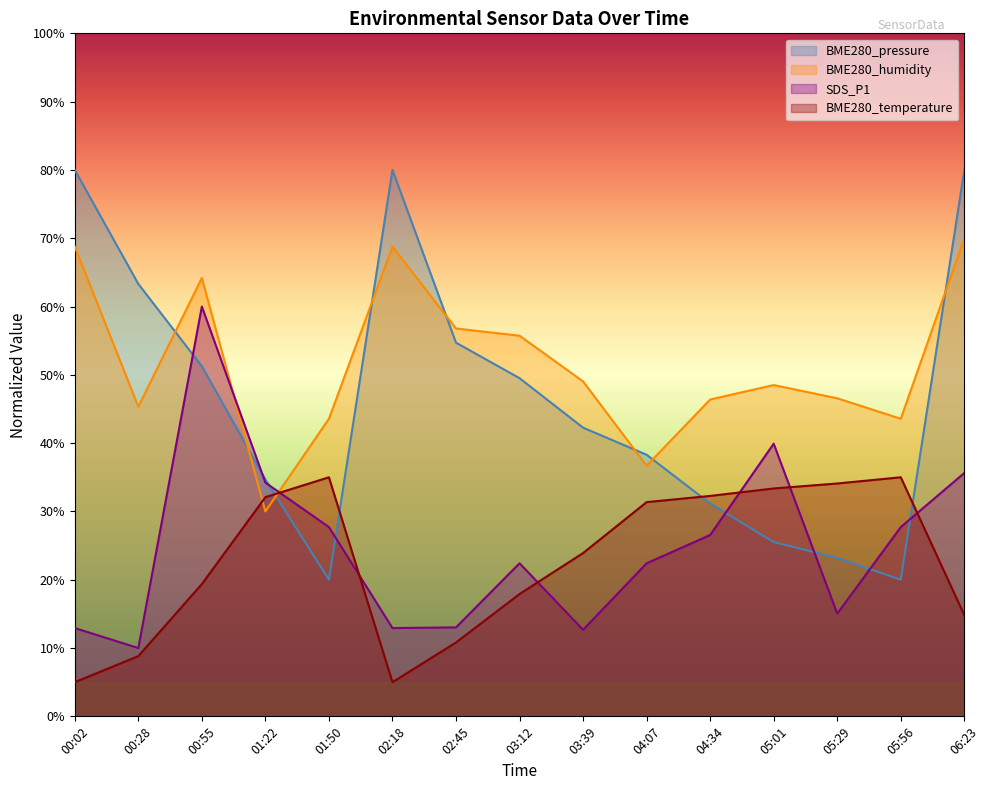

What is the sum of all SDS_P1 values?

373.2